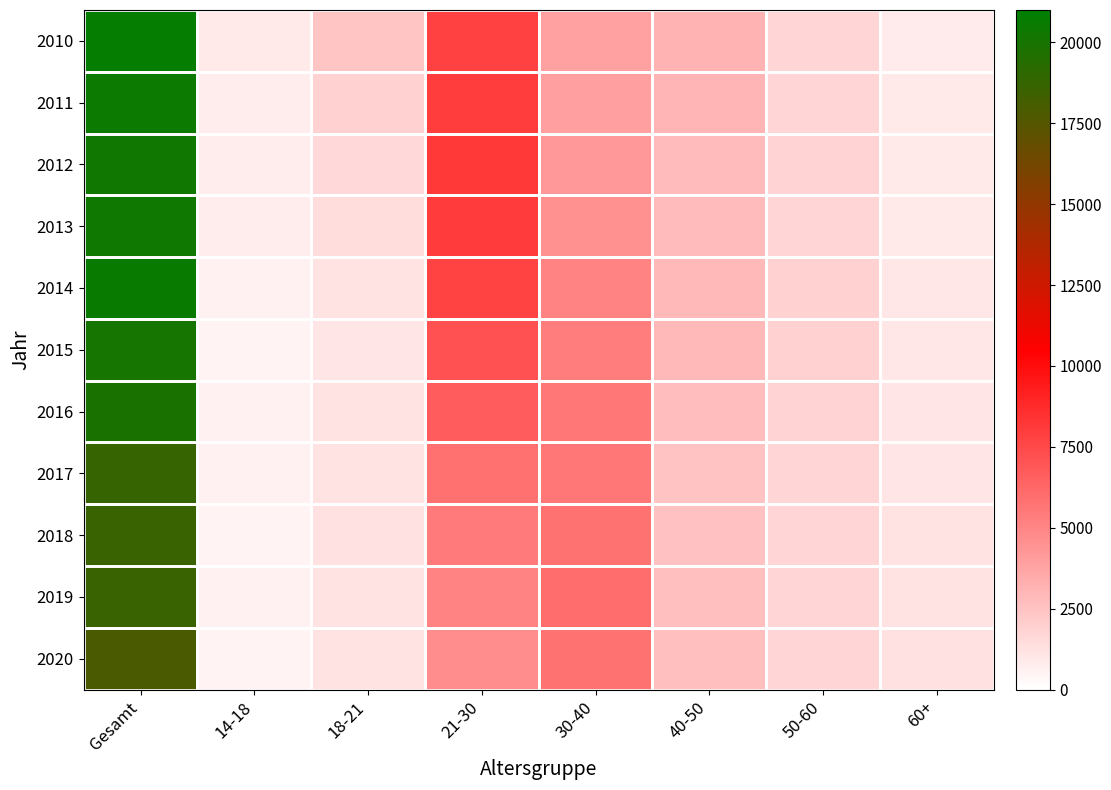

Where does the 2019 series first go above 2700?

Gesamt